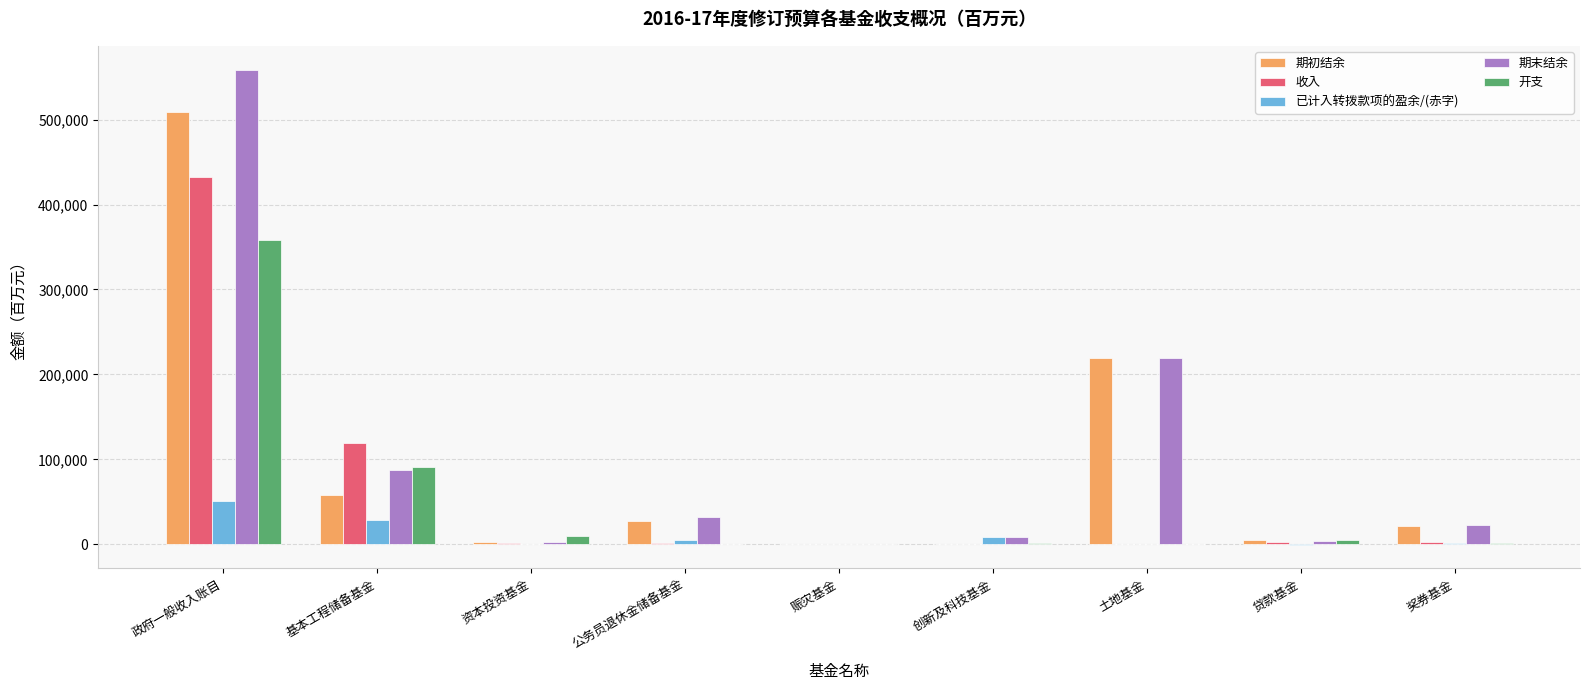

Is the value of 已计入转拨款项的盈余/(赤字) at 政府一般收入账目 greater than the value of 收入 at 奖券基金?

Yes